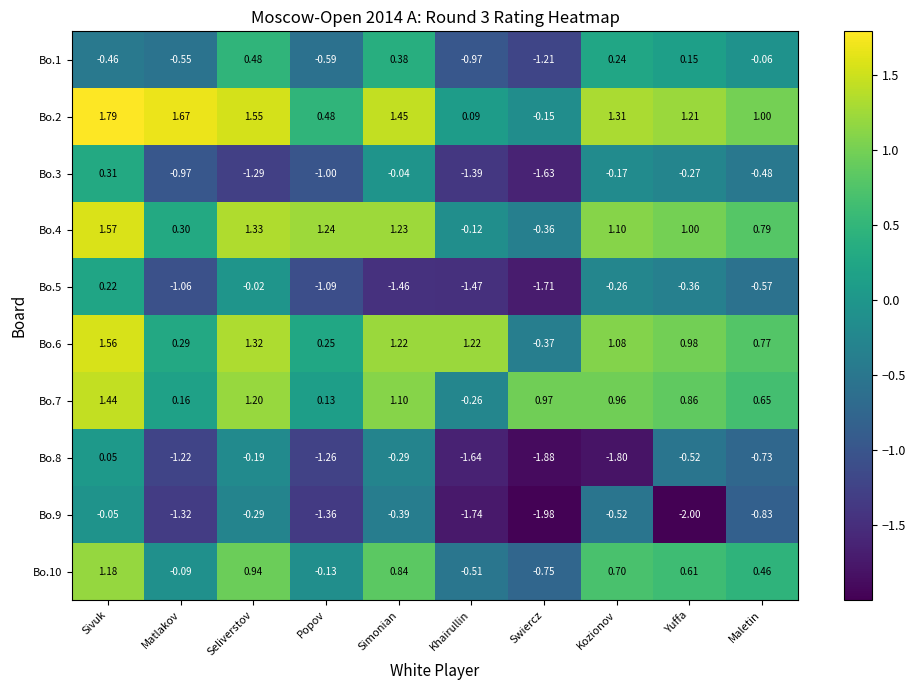

Which label corresponds to the smallest value in the chart?

Yuffa